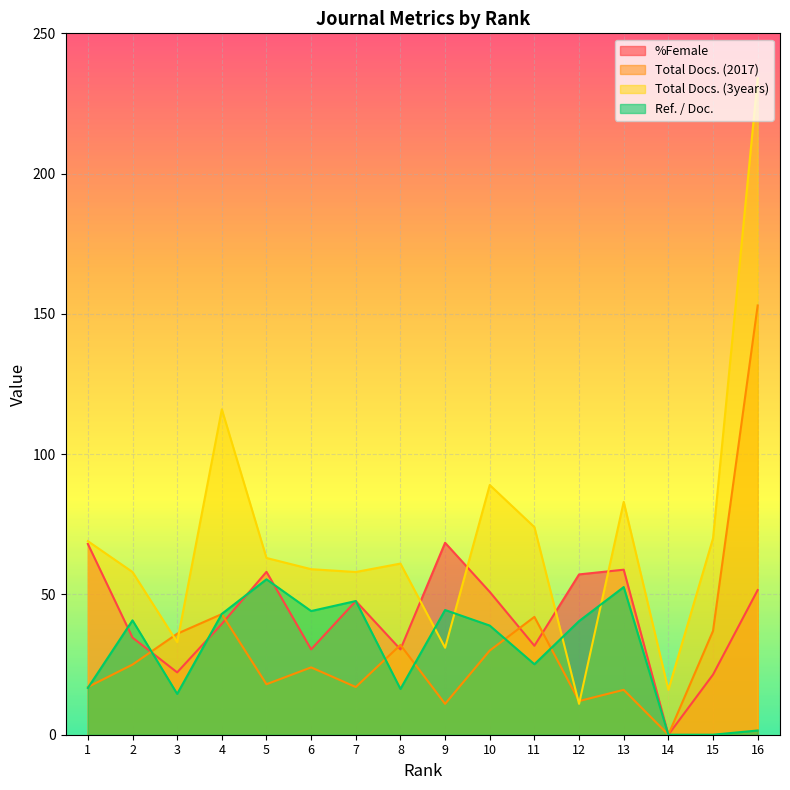

What is the value of the %Female point at the 11th from the left?

31.7